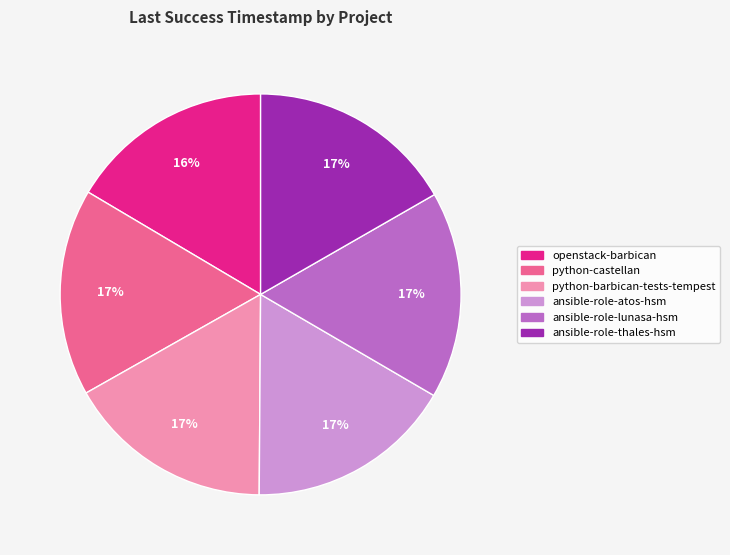

Does any single category account for the majority?

No